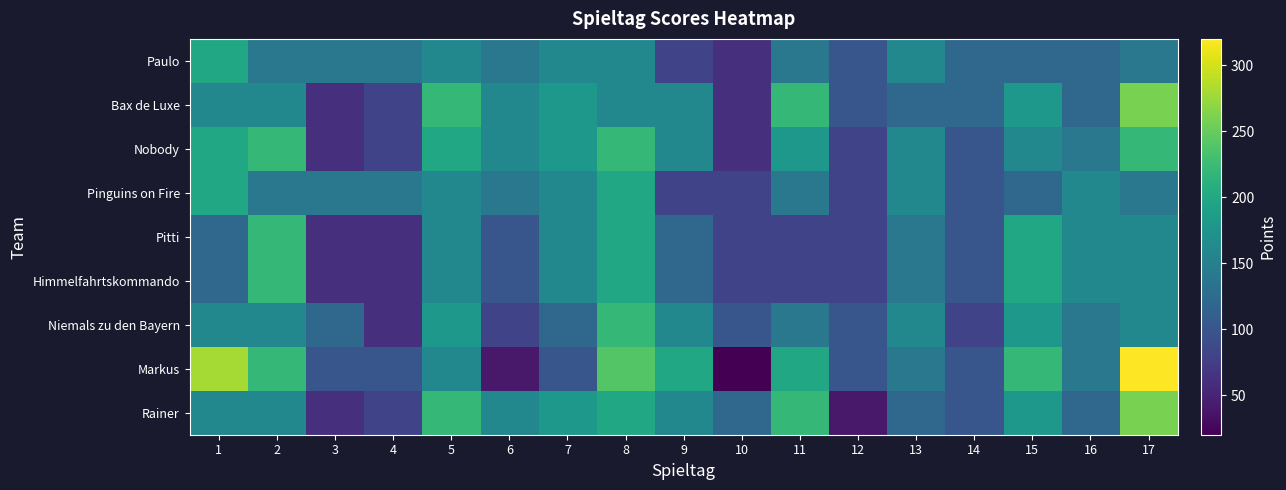

Rank the series at 10 from highest to lowest value.

Rainer, Niemals zu den Bayern, Pinguins on Fire, Pitti, Himmelfahrtskommando, Paulo, Bax de Luxe, Nobody, Markus